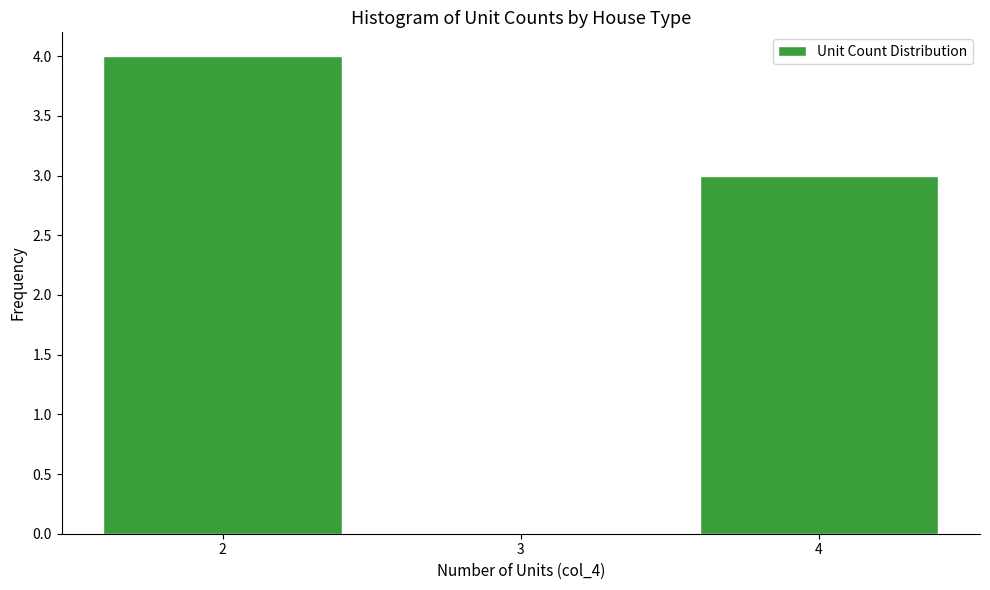

Reading left to right, what are all the values shown in this chart?

2=4	3=0	4=3